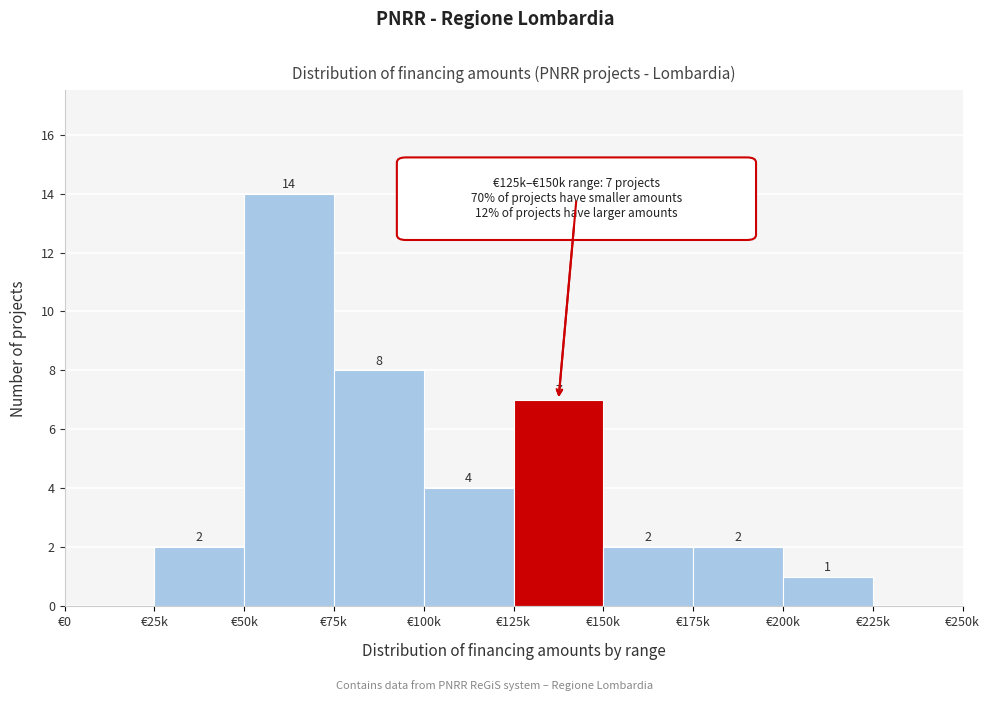

Reading left to right, extract all data points from this chart.

€0=0	€25k=2	€50k=14	€75k=8	€100k=4	€125k=7	€150k=2	€175k=2	€200k=1	€225k=0